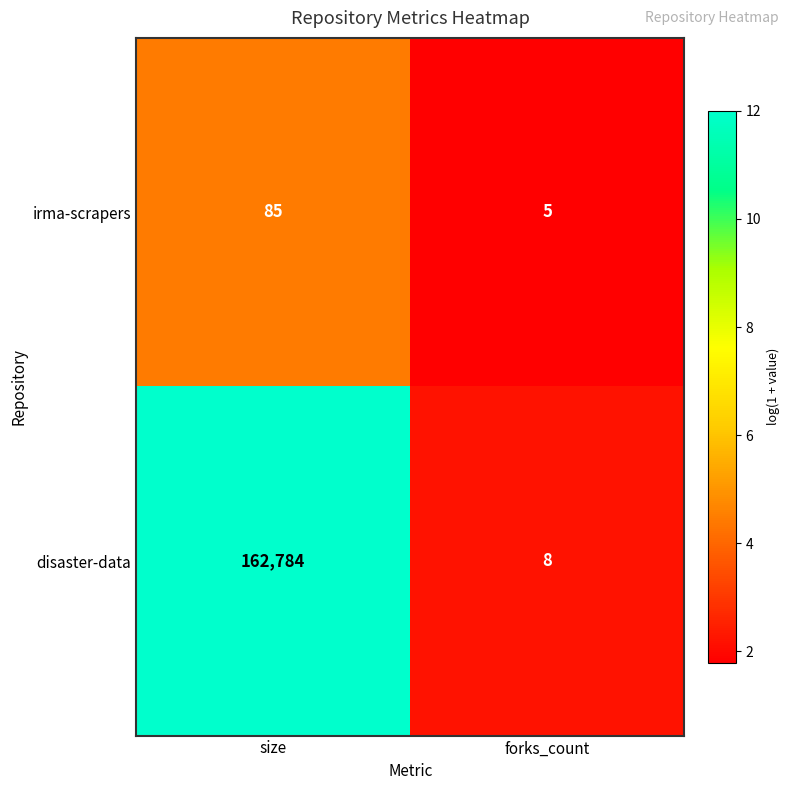

Reading left to right, transcribe all the data shown in this chart.

irma-scrapers: 85	5
disaster-data: 162784	8